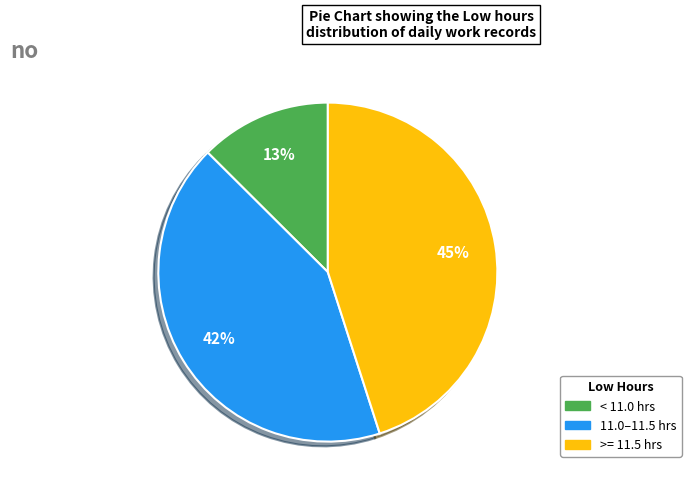

Is there a majority slice in this chart?

No